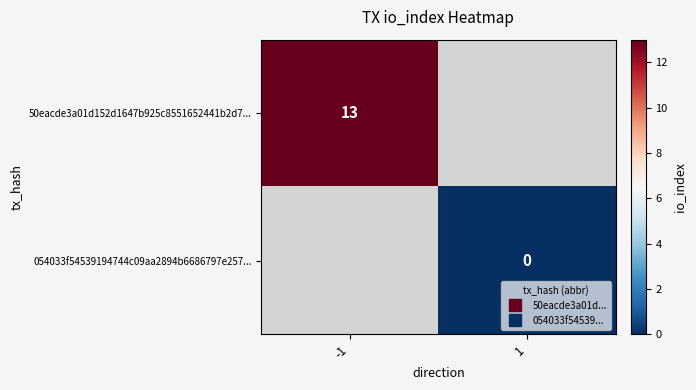

What is the maximum value shown in the chart?

13.0